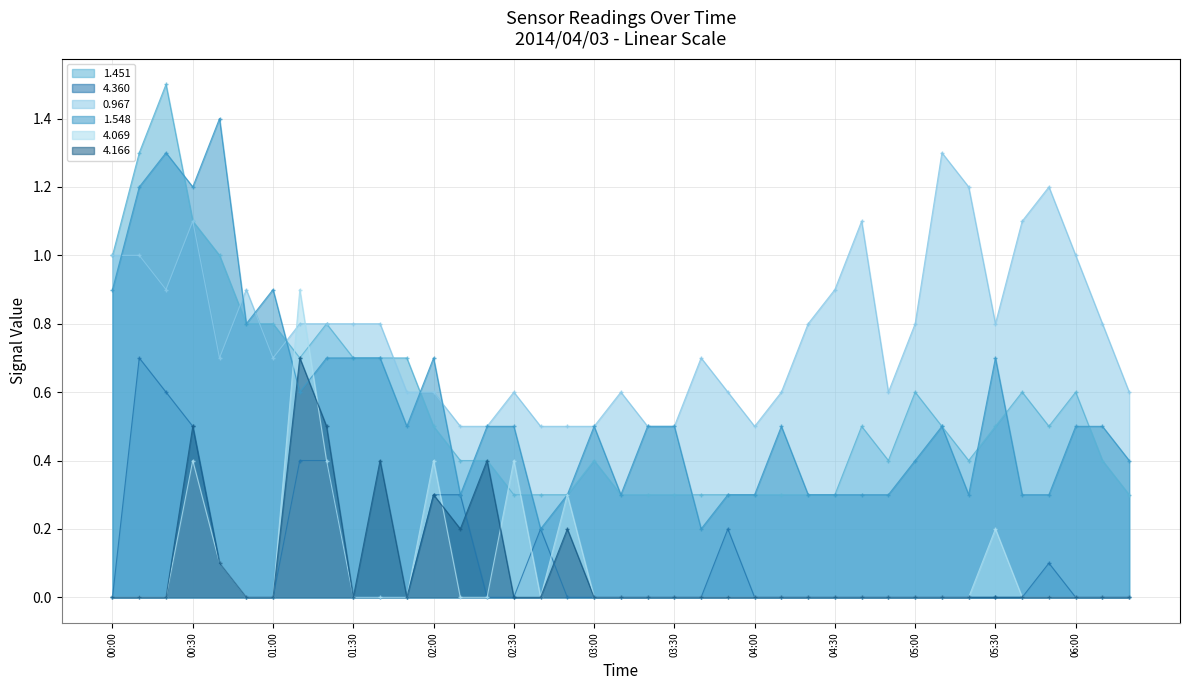

Which category has the lowest value across all series?

00:00